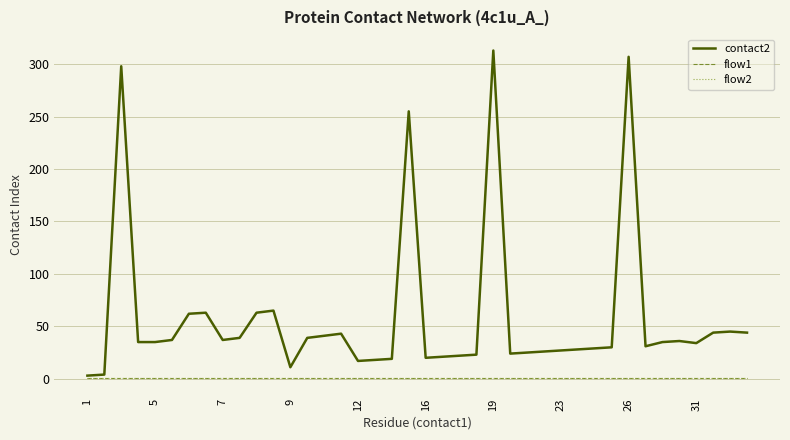

True or false: flow2 and flow1 intersect in this chart.

False